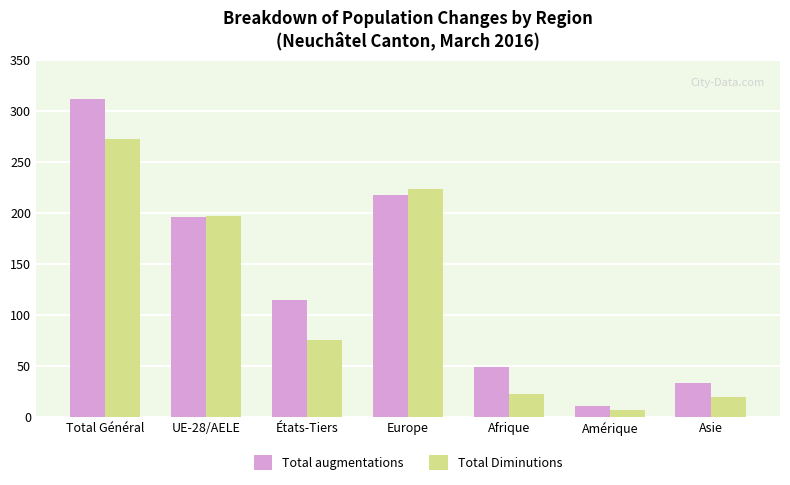

Which label corresponds to the largest value in the chart?

Total Général